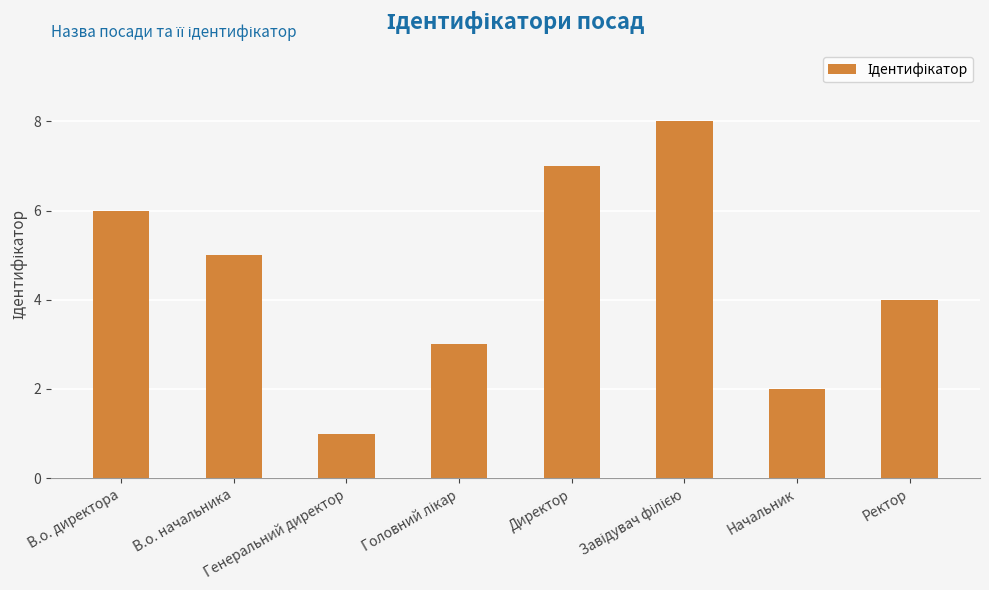

Approximately how many times larger is the value at В.о. начальника compared to Начальник?

2.5